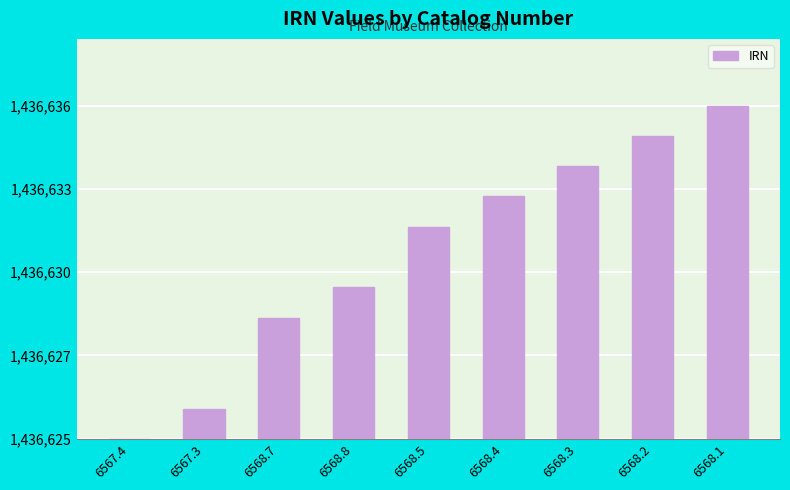

What is the label of the 9th bar from the left?

6568.1